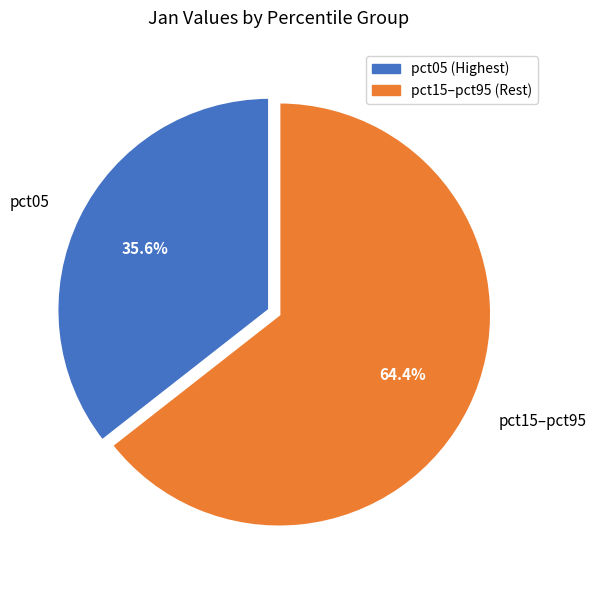

Is there any slice that represents more than half of the pie?

Yes